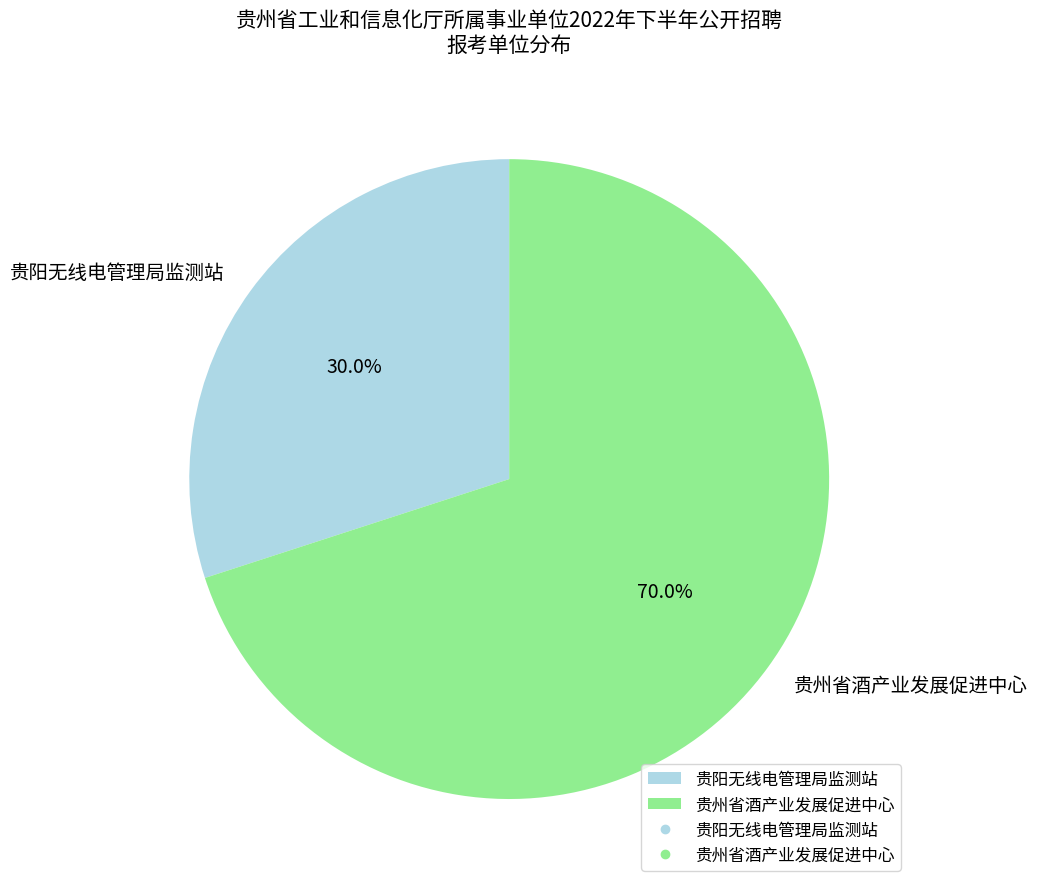

To the nearest percent, what is the difference between the largest and smallest slice percentages?

40%